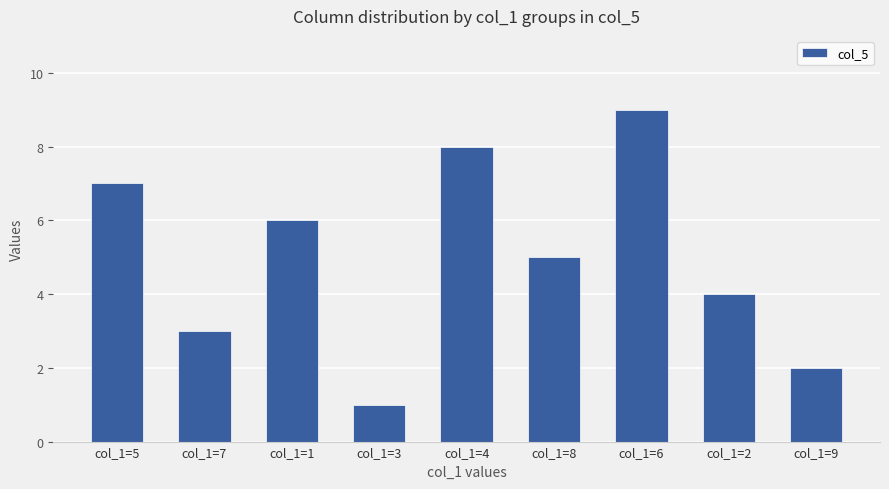

Reading right to left, extract all data points from this chart.

col_1=9=2	col_1=2=4	col_1=6=9	col_1=8=5	col_1=4=8	col_1=3=1	col_1=1=6	col_1=7=3	col_1=5=7